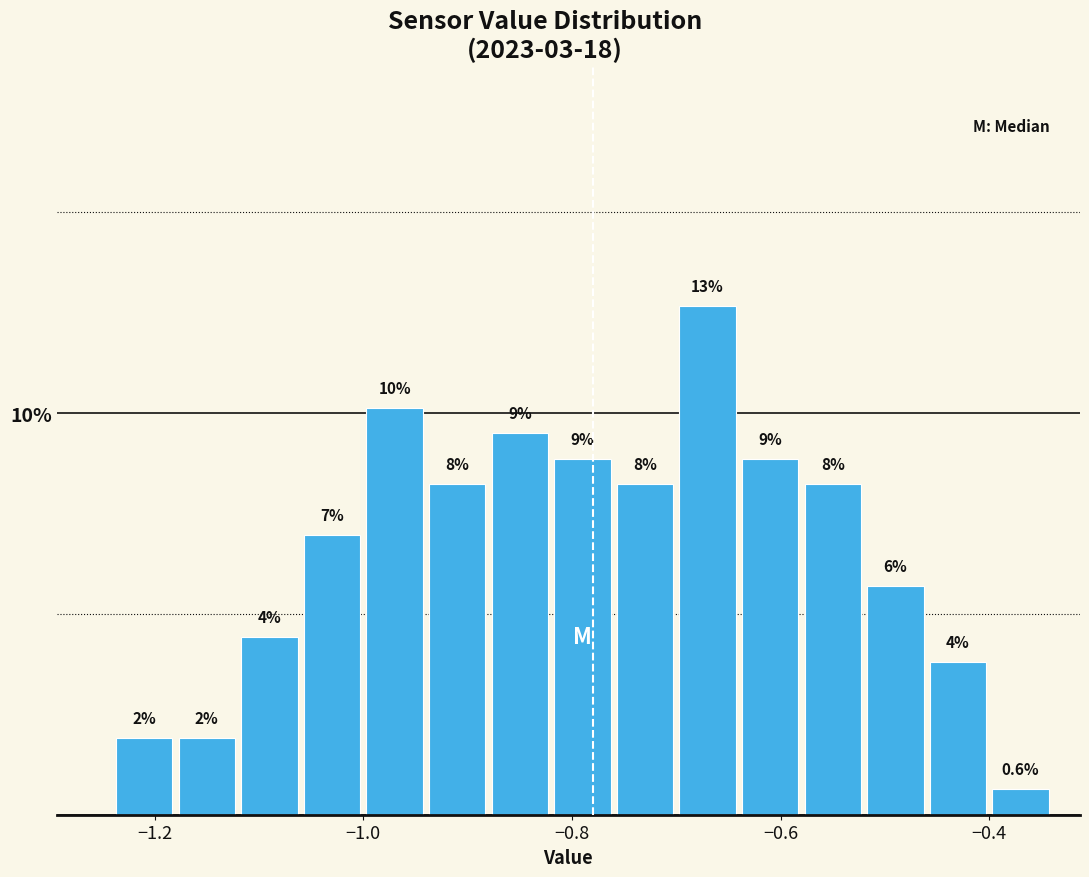

Around what value on the x-axis is the tallest bar? Give the approximate position of its centre, as read against the axis.

-0.66